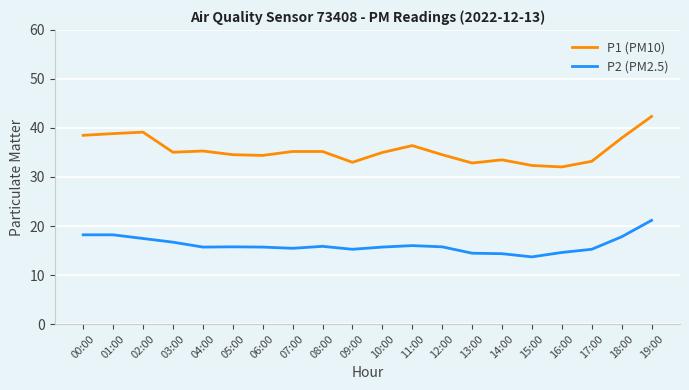

What is the difference between the highest and lowest values at 06:00?

18.7